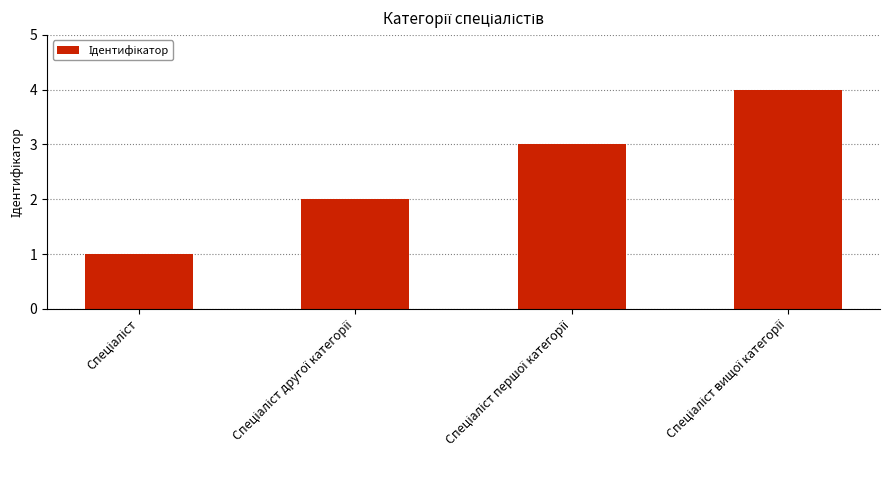

What is the greatest value displayed?

4